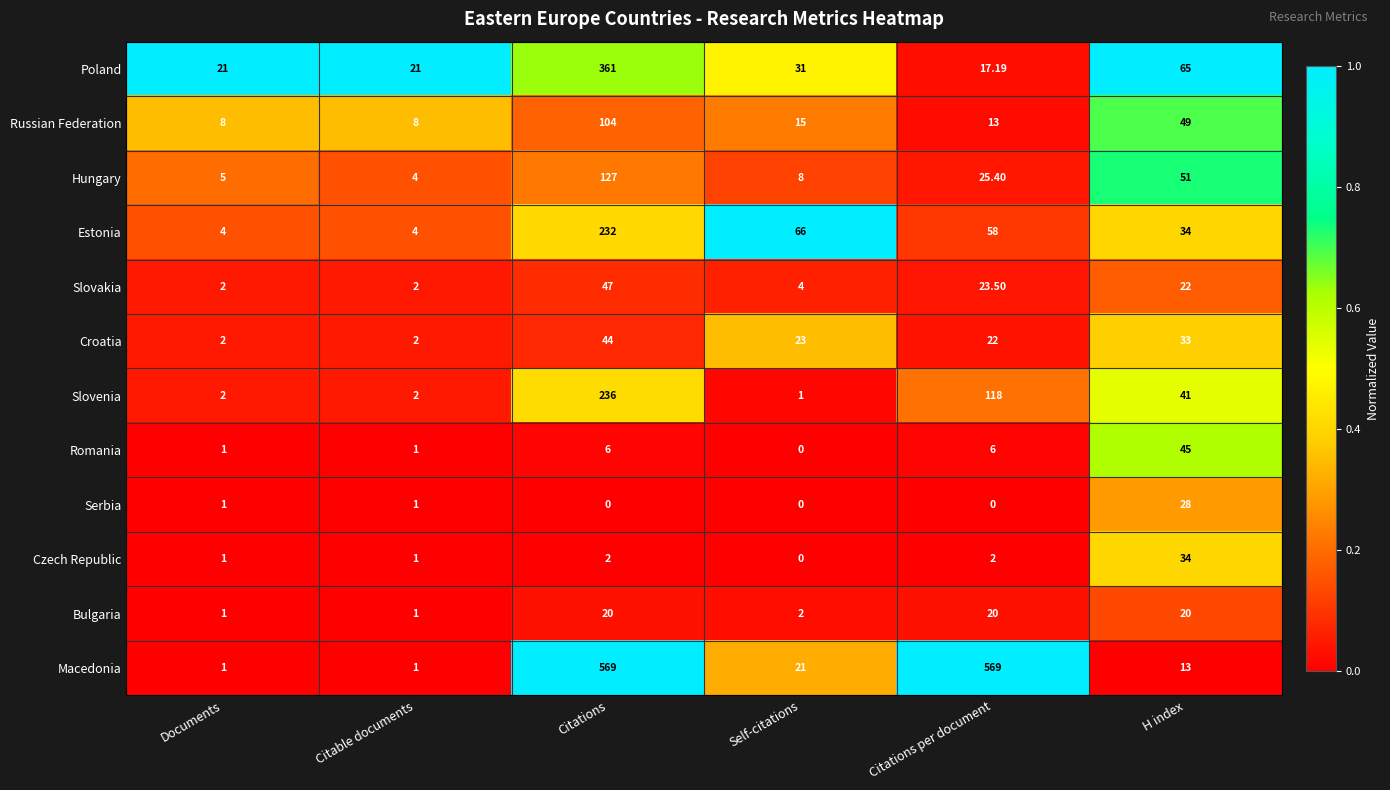

What is the greatest value displayed?

569.0